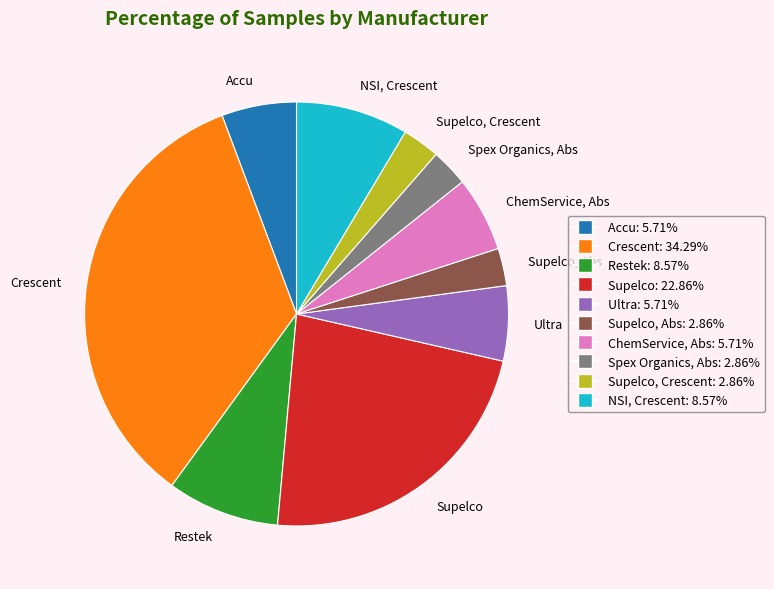

What is the largest slice in the pie chart?

Crescent